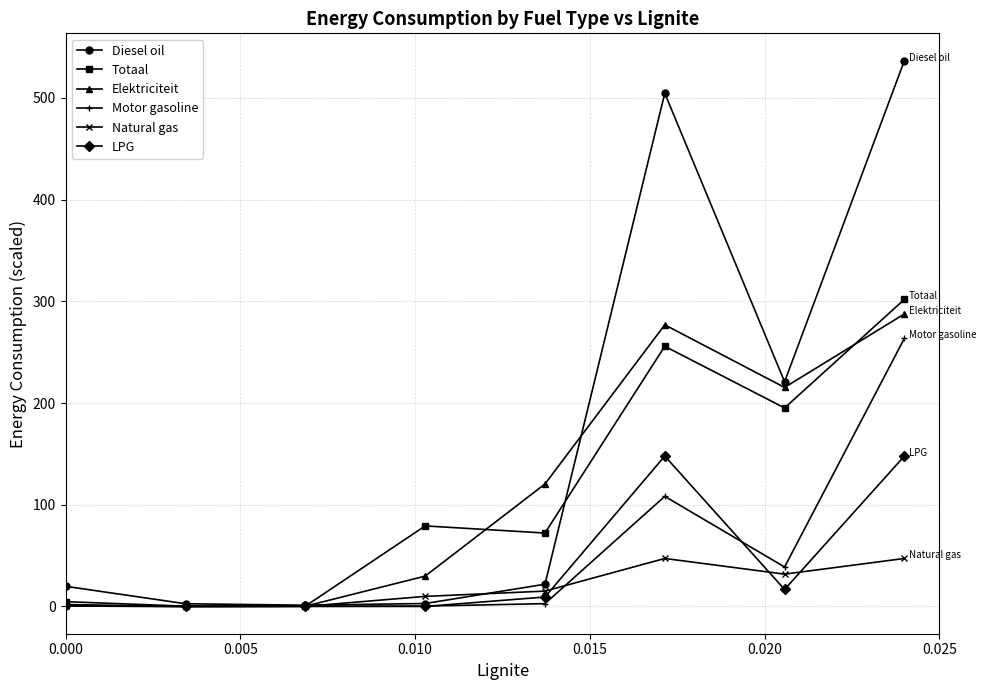

What is the greatest value displayed?

536.6